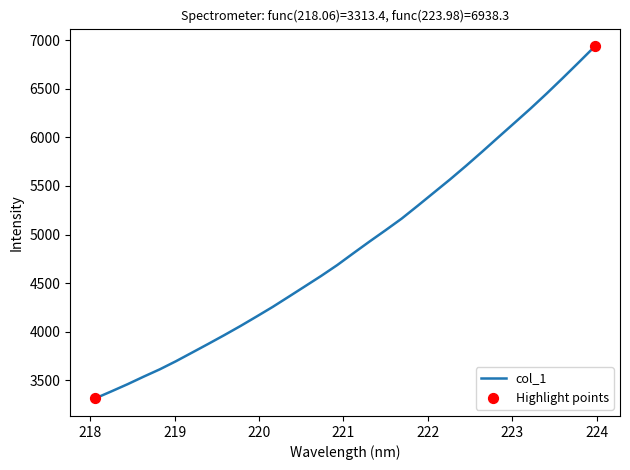

What is the smallest value displayed?

3313.4